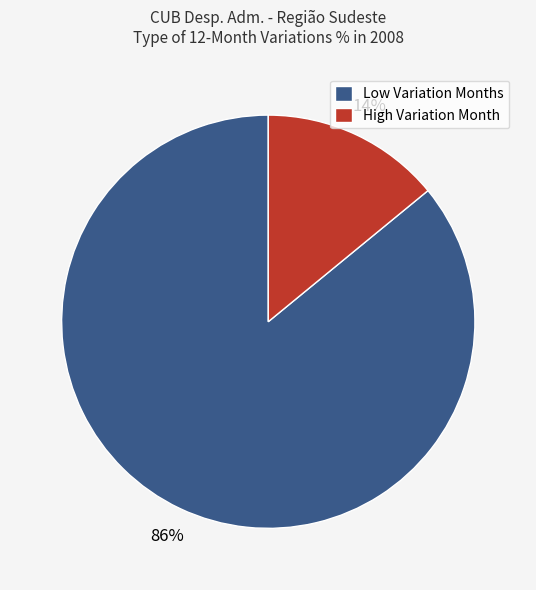

Which has a higher value, High Variation Month or Low Variation Months?

Low Variation Months